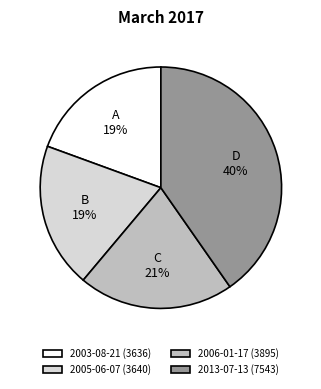

Does 2013-07-13 account for over 50% of the chart?

No